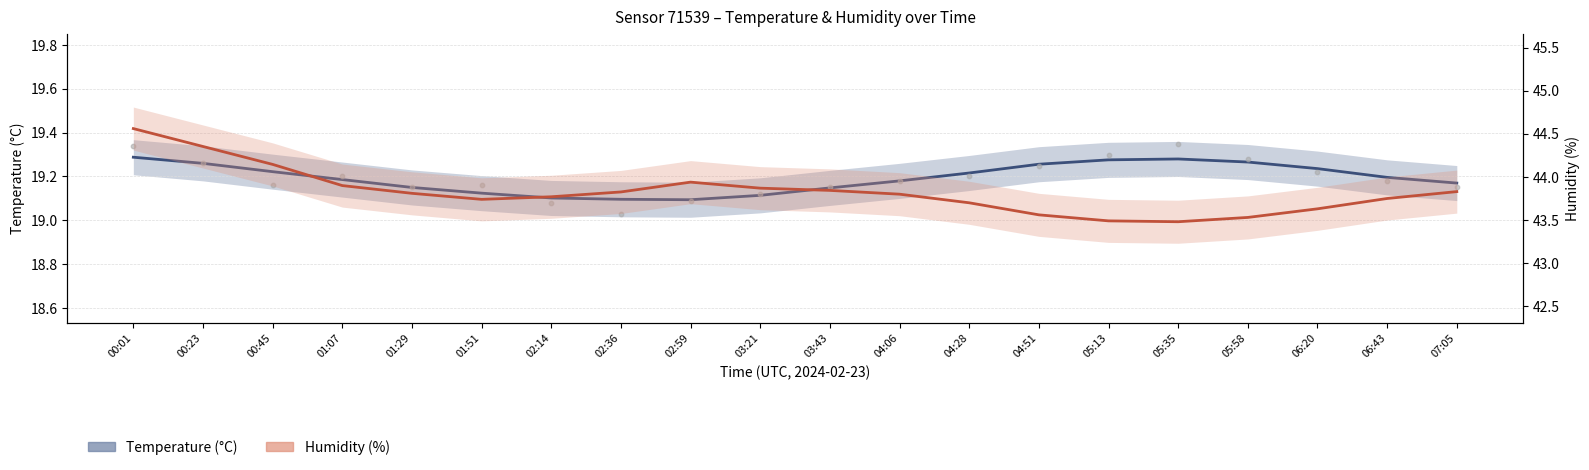

Which series reaches the maximum Y coordinate?

Humidity (%)